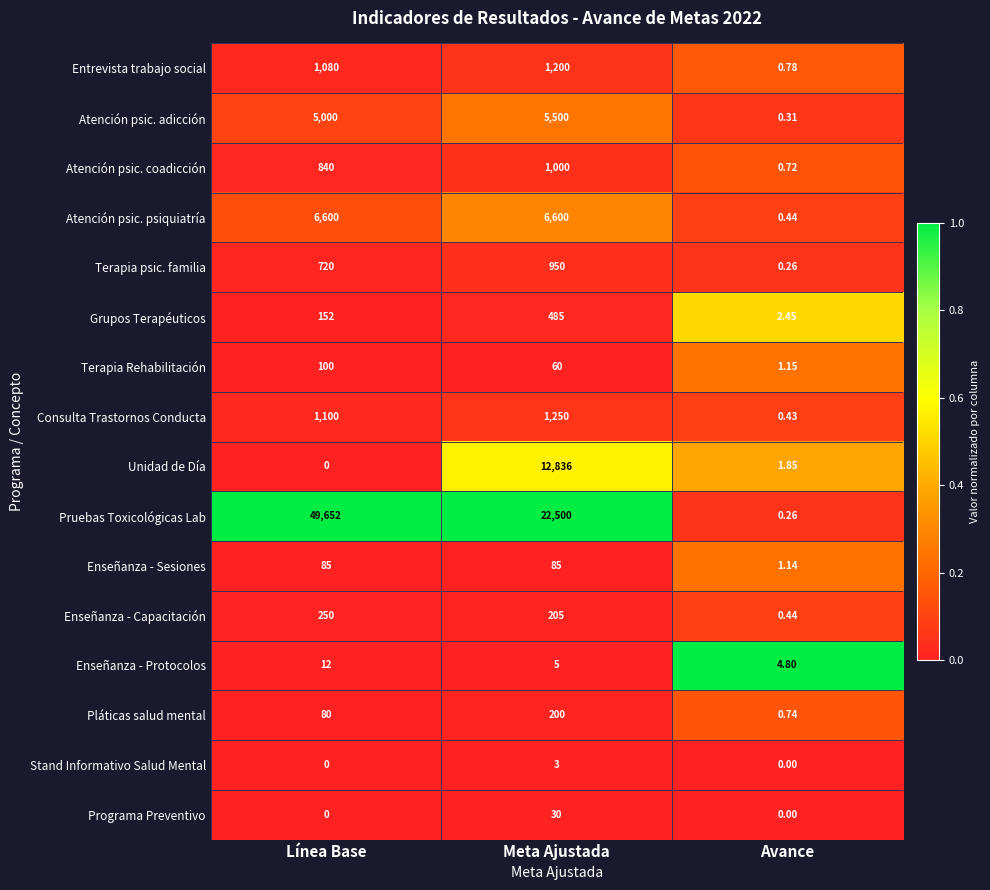

Rank the categories by Atención psic. coadicción value from lowest to highest.

Avance, Línea Base, Meta Ajustada